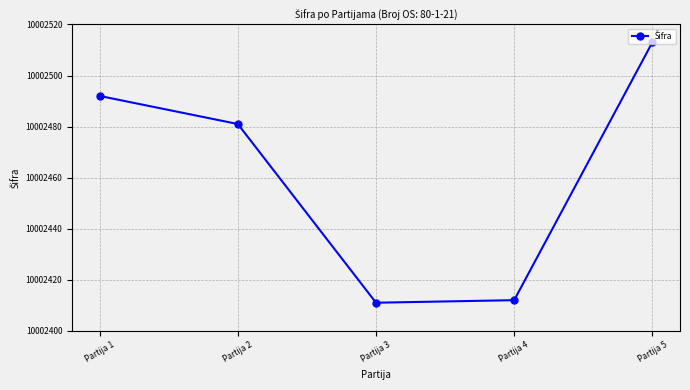

How many categories are shown in the chart?

5